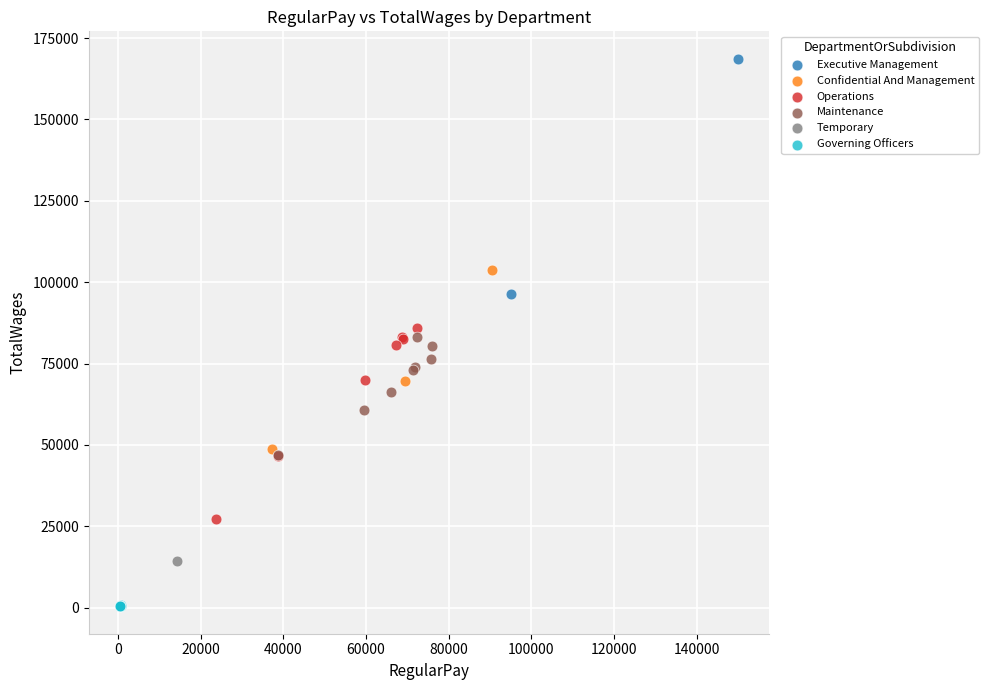

What are all the series names shown in the legend?

Executive Management, Confidential And Management, Operations, Maintenance, Temporary, Governing Officers